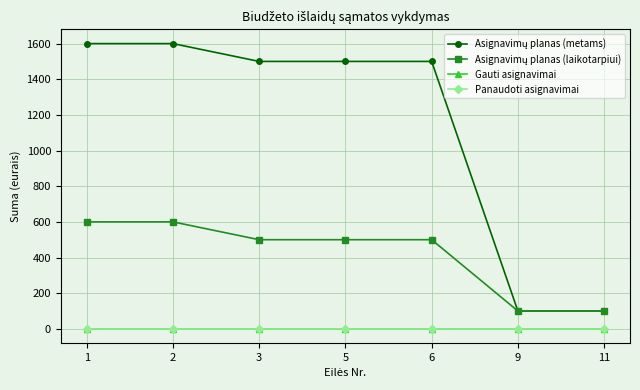

Which series has the largest total across all categories?

Asignavimų planas (metams)